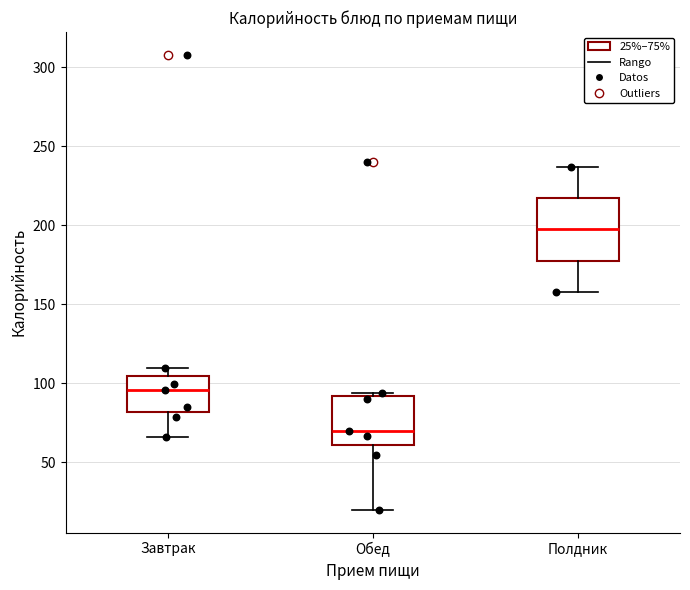

Which box is the tallest, from its lower edge to its upper edge?

Полдник